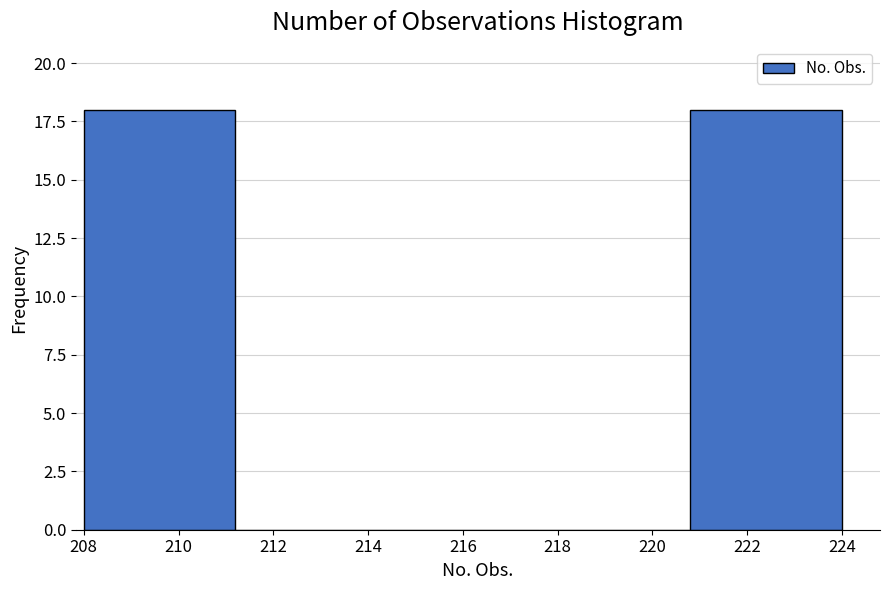

Reading left to right, transcribe this chart: for each bar, give the range it covers on the x-axis and its height. The values are not printed on the chart, so give them approximately, as read against the axis.

208.0 to 211.2: 18
211.2 to 214.4: 0
214.4 to 217.6: 0
217.6 to 220.8: 0
220.8 to 224.0: 18